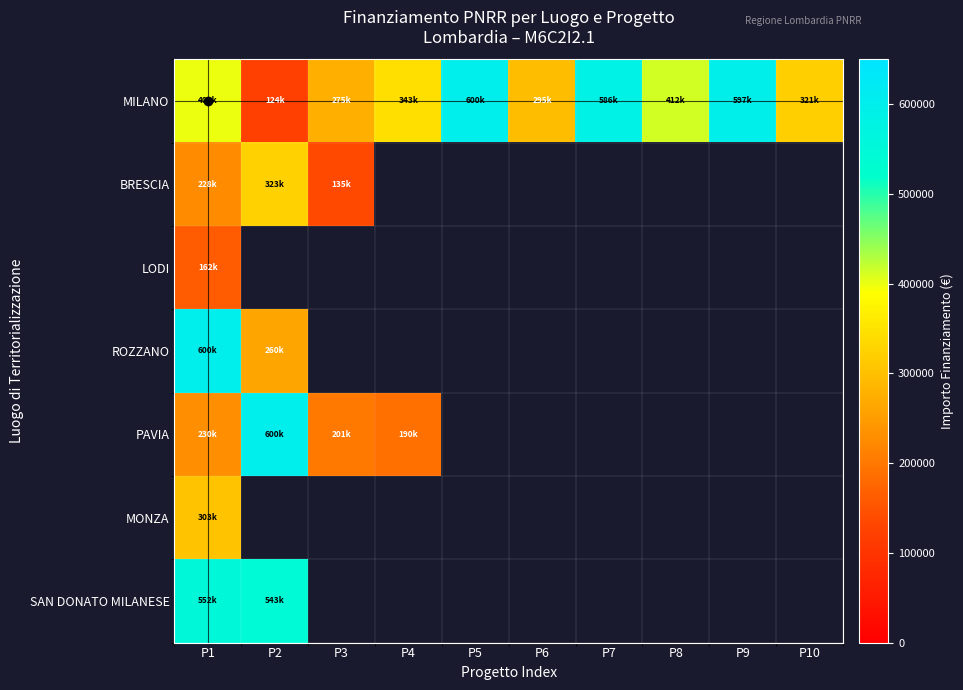

True or false: MILANO has a value of 321000.0 at P10.

True